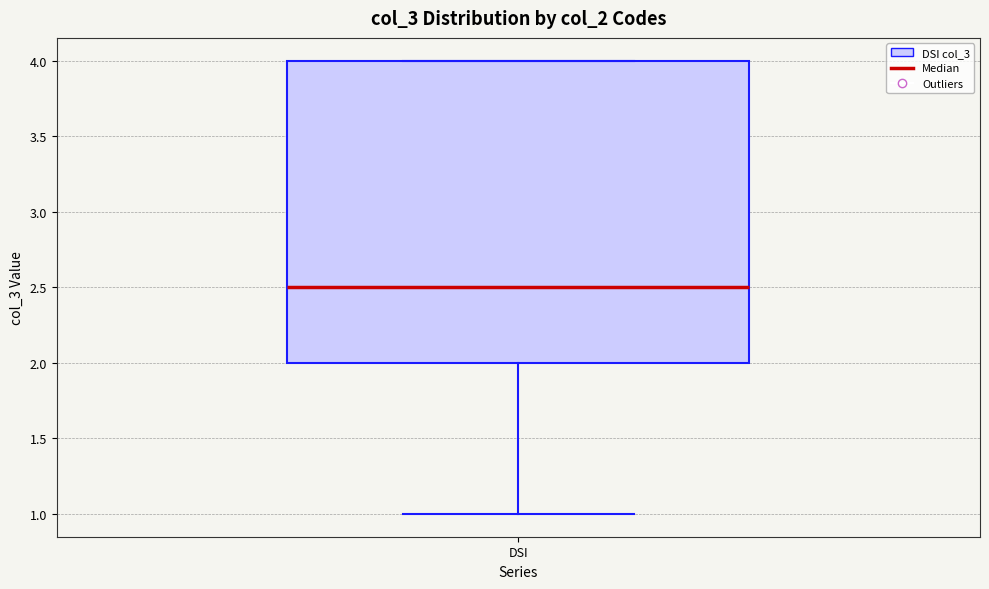

Where is the lower edge of the box for DSI on the y-axis? The values are not printed on the chart, so give them approximately, as read against the axis.

2.0